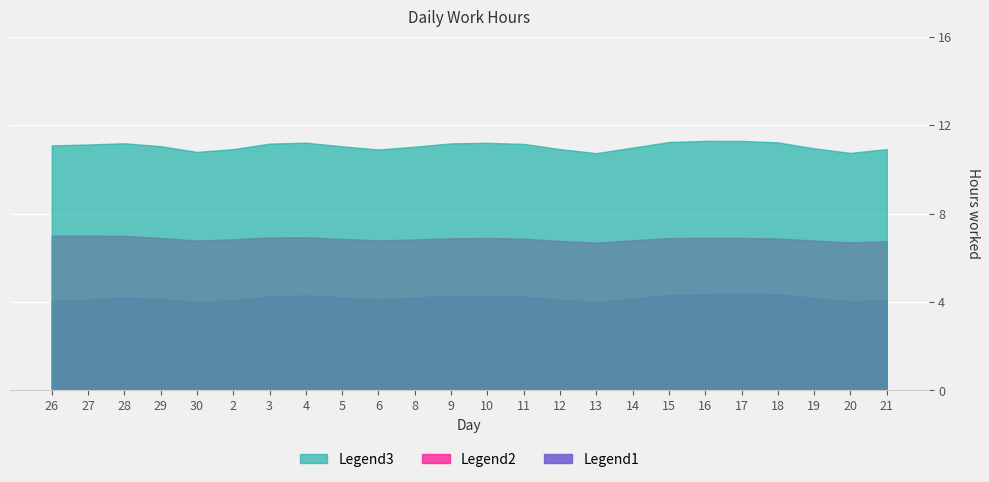

What is the difference between the Legend1 values at 9 and 11?

0.1